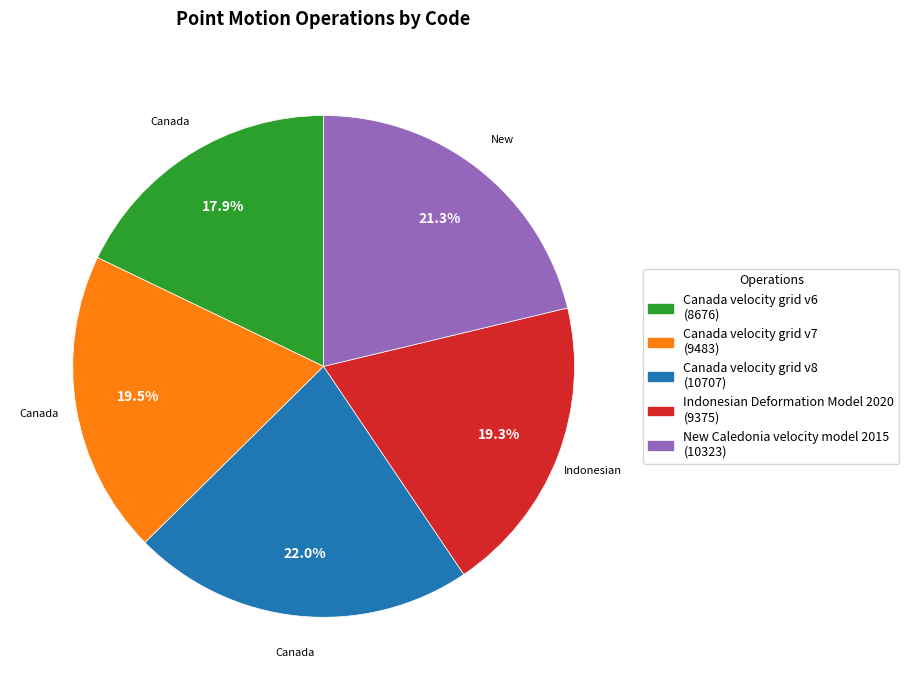

Does New Caledonia velocity model 2015 represent more than half of the total?

No